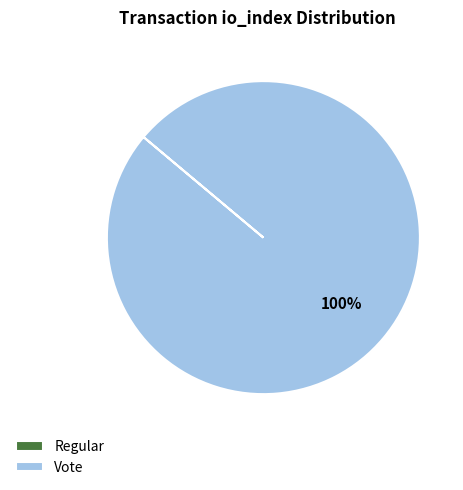

To the nearest percent, what is the average slice percentage?

50%